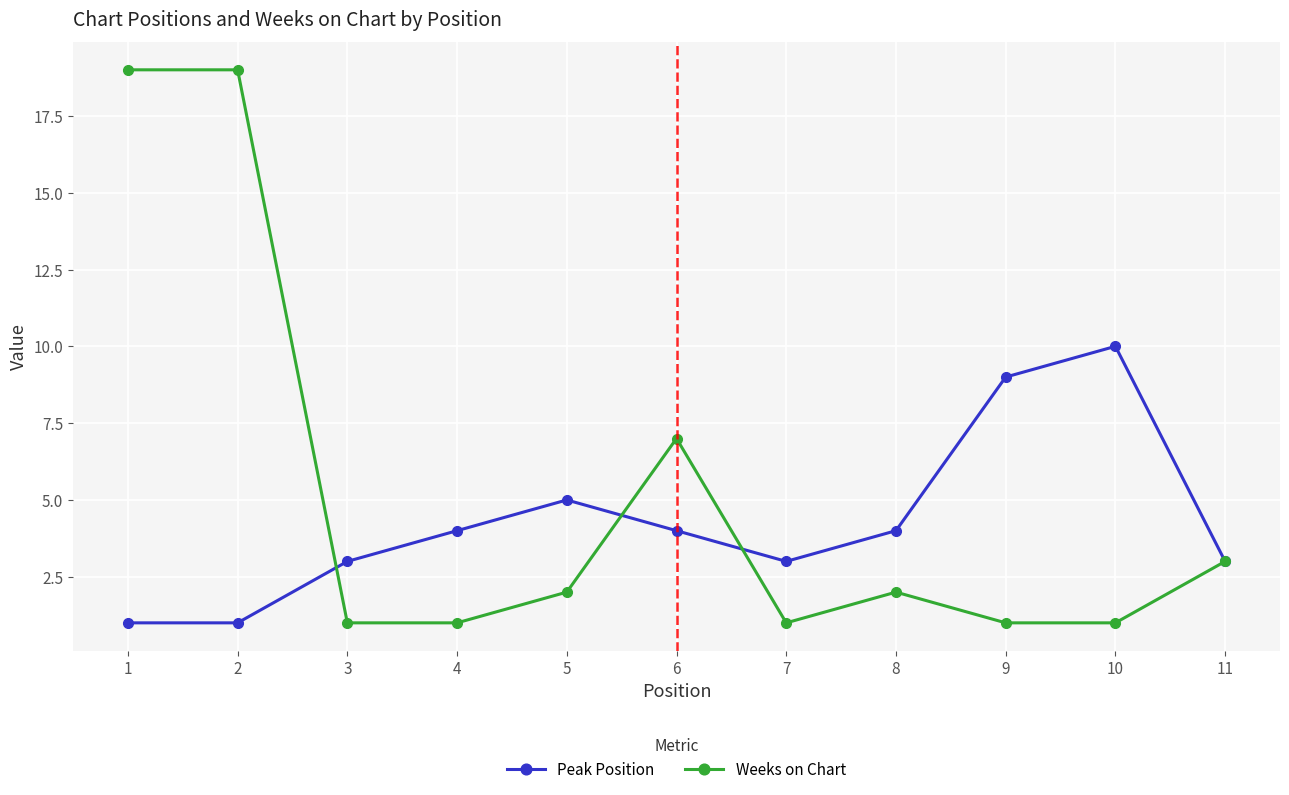

At 8, list the series in order from largest to smallest.

Peak Position, Weeks on Chart